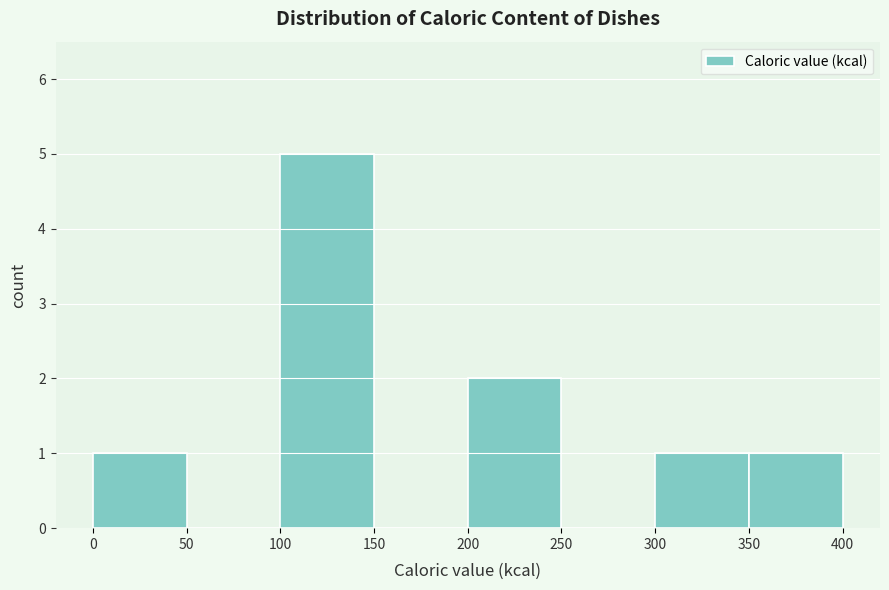

What is the height of the bar covering 300 to 350 on the x-axis? The values are not printed on the chart, so give them approximately, as read against the axis.

1